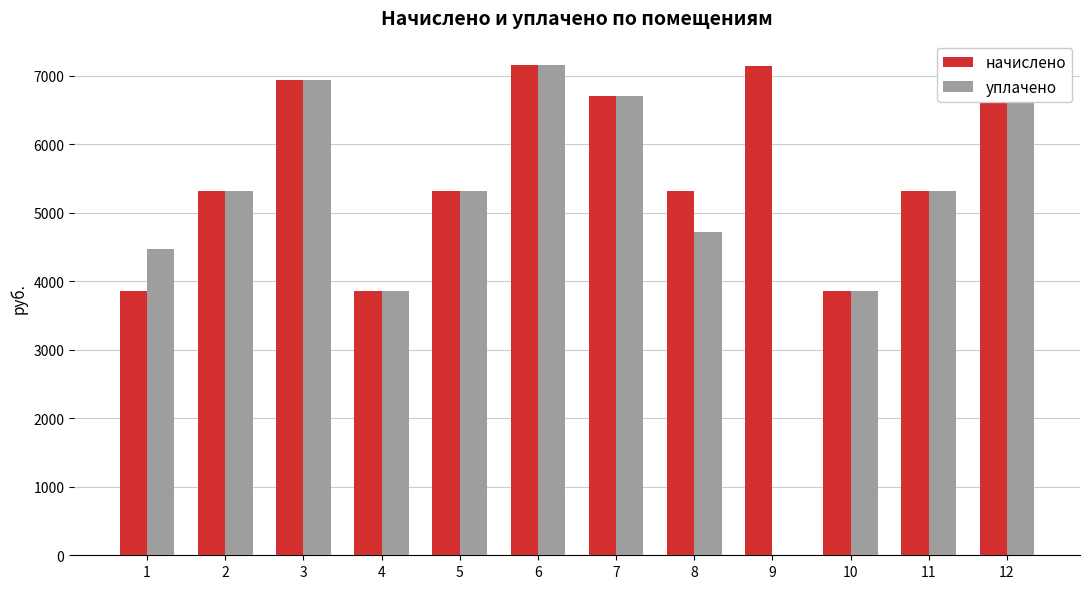

The value of уплачено at 11 is 5310.7. True or false?

True